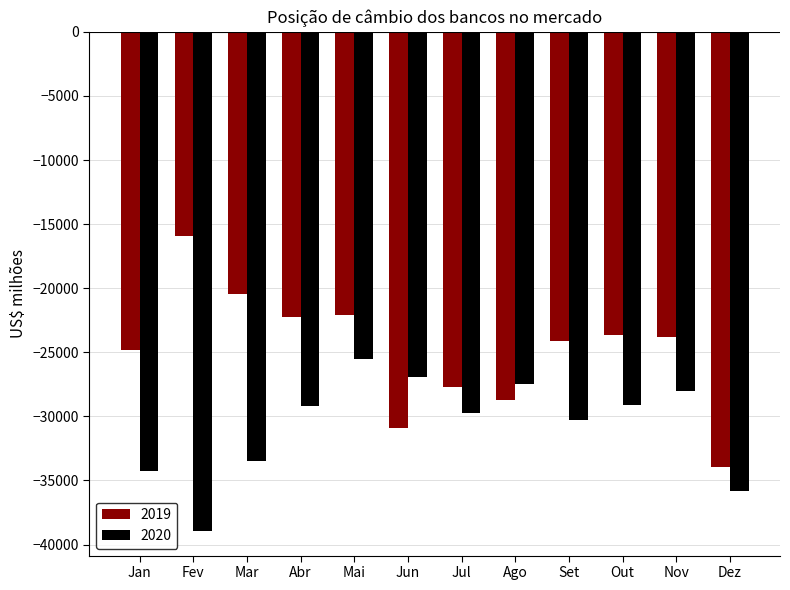

Rank the series at Out from highest to lowest value.

2019, 2020